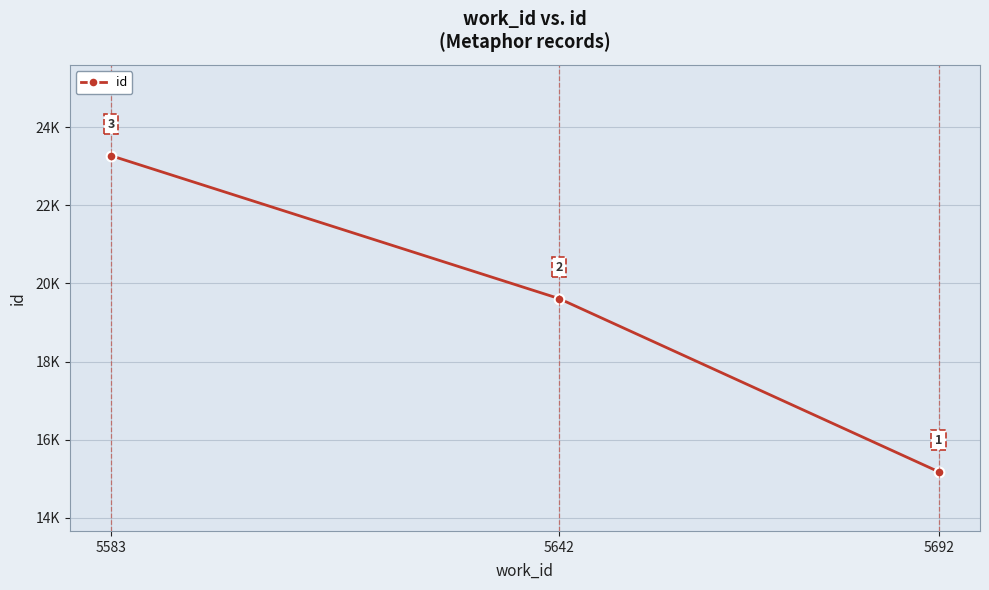

Approximately how many times larger is the value at 5692 compared to 5642?

0.8